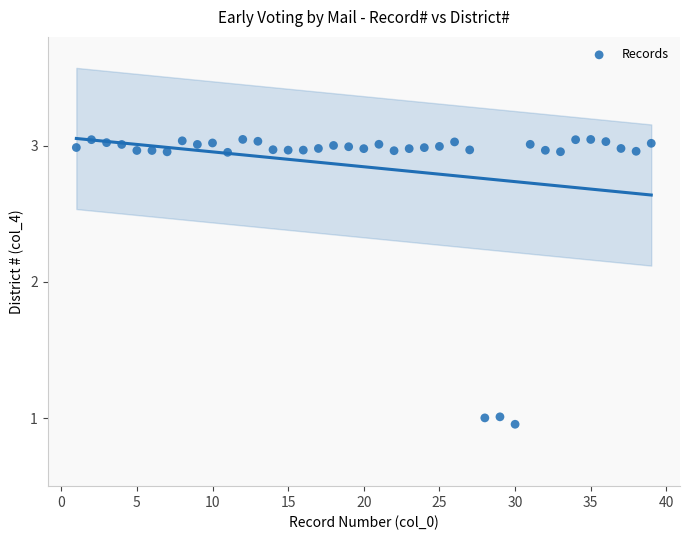

What is the range of X values (max minus min)?

38.0